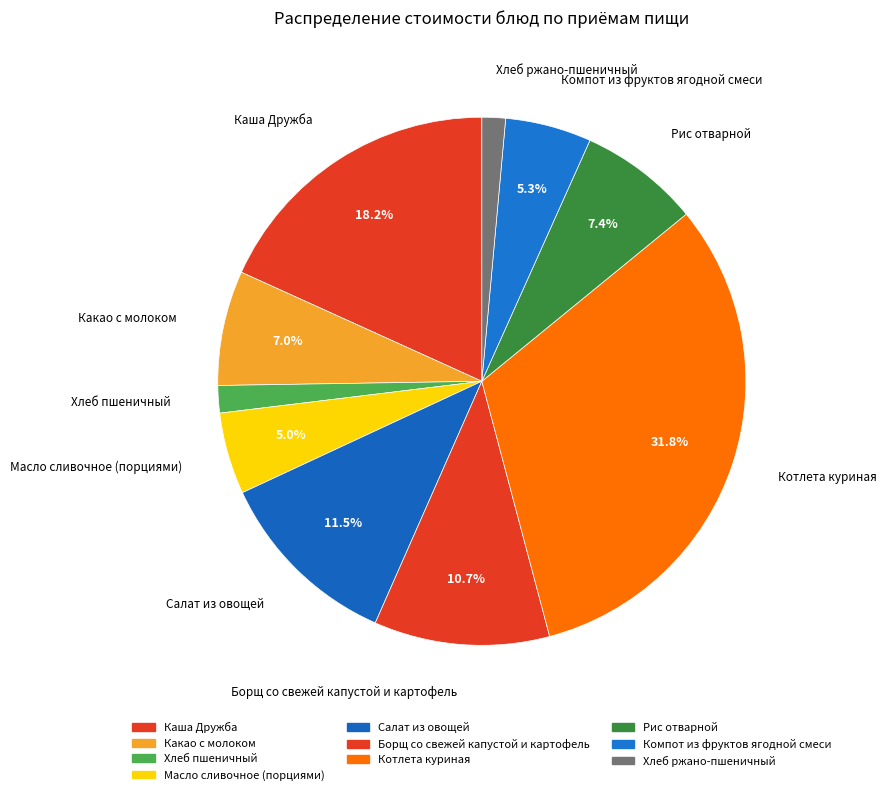

Is the sum of Каша Дружба and Рис отварной greater than half?

No